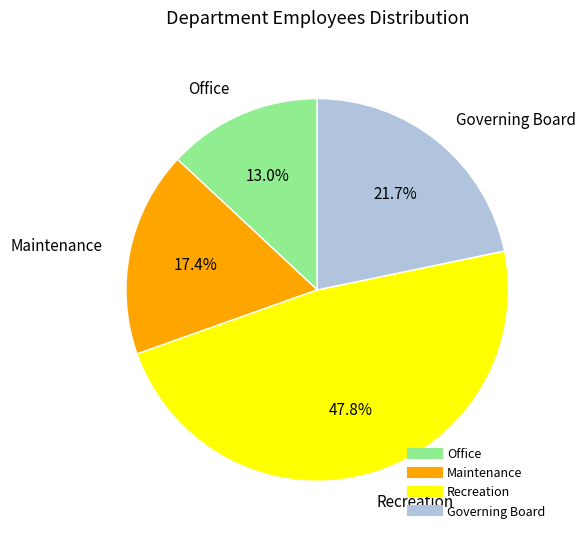

To the nearest percent, what is the combined percentage of Recreation and Office?

61%